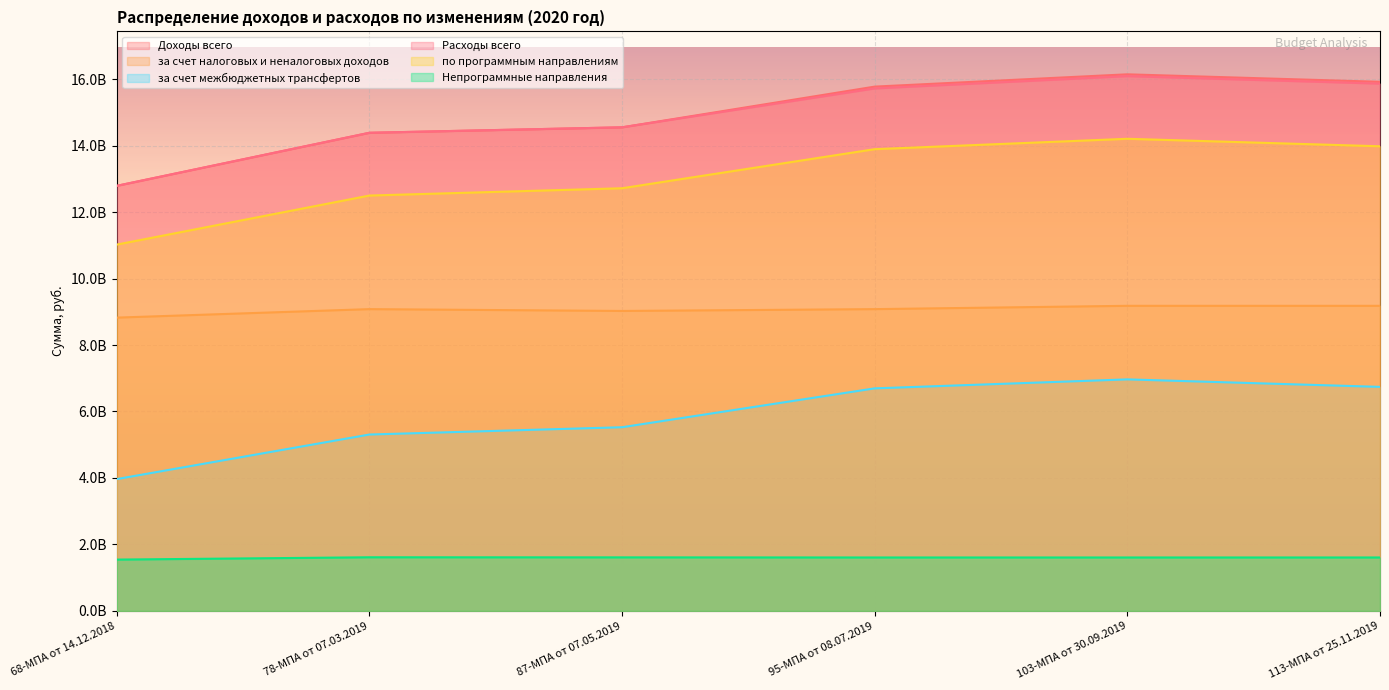

What is the lowest value of the Доходы всего series?

12791245705.2